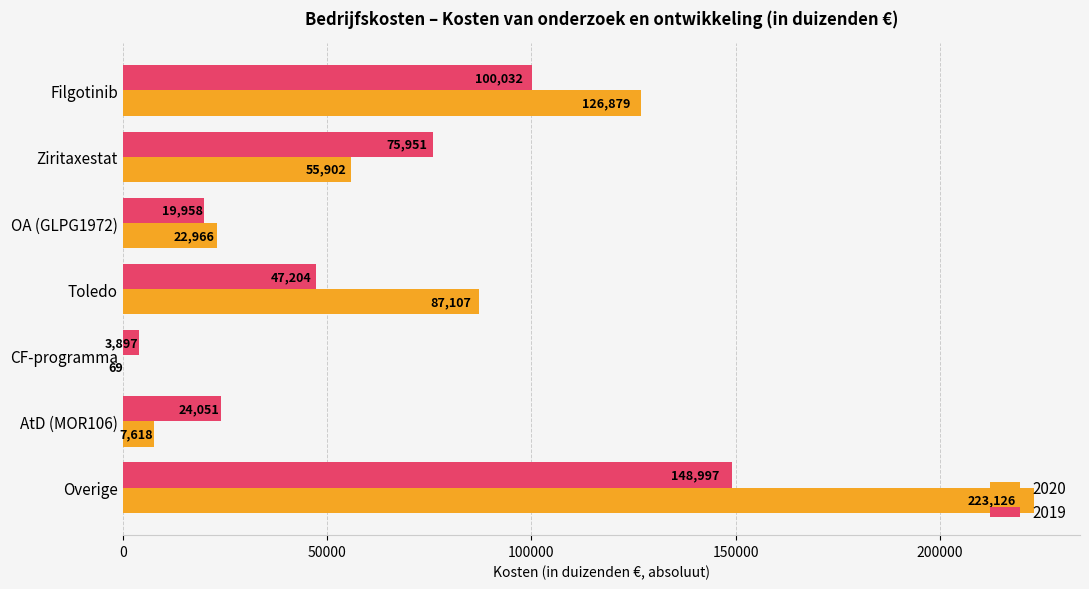

What value does the 2019 series have at Overige, to the nearest 100?

149000